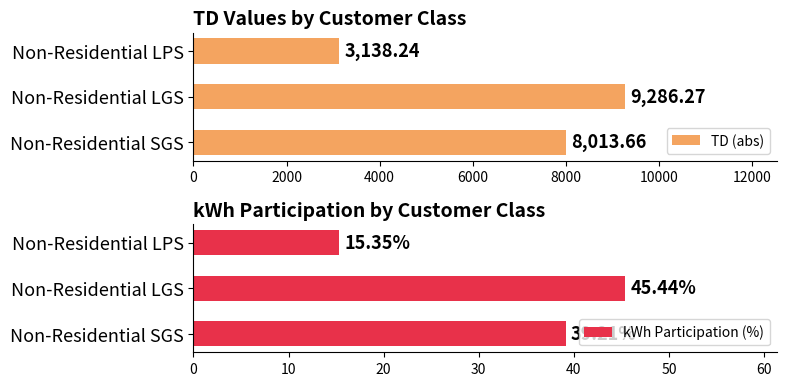

Rank the series by their average value, from lowest to highest.

kWh Participation (%), TD (abs)